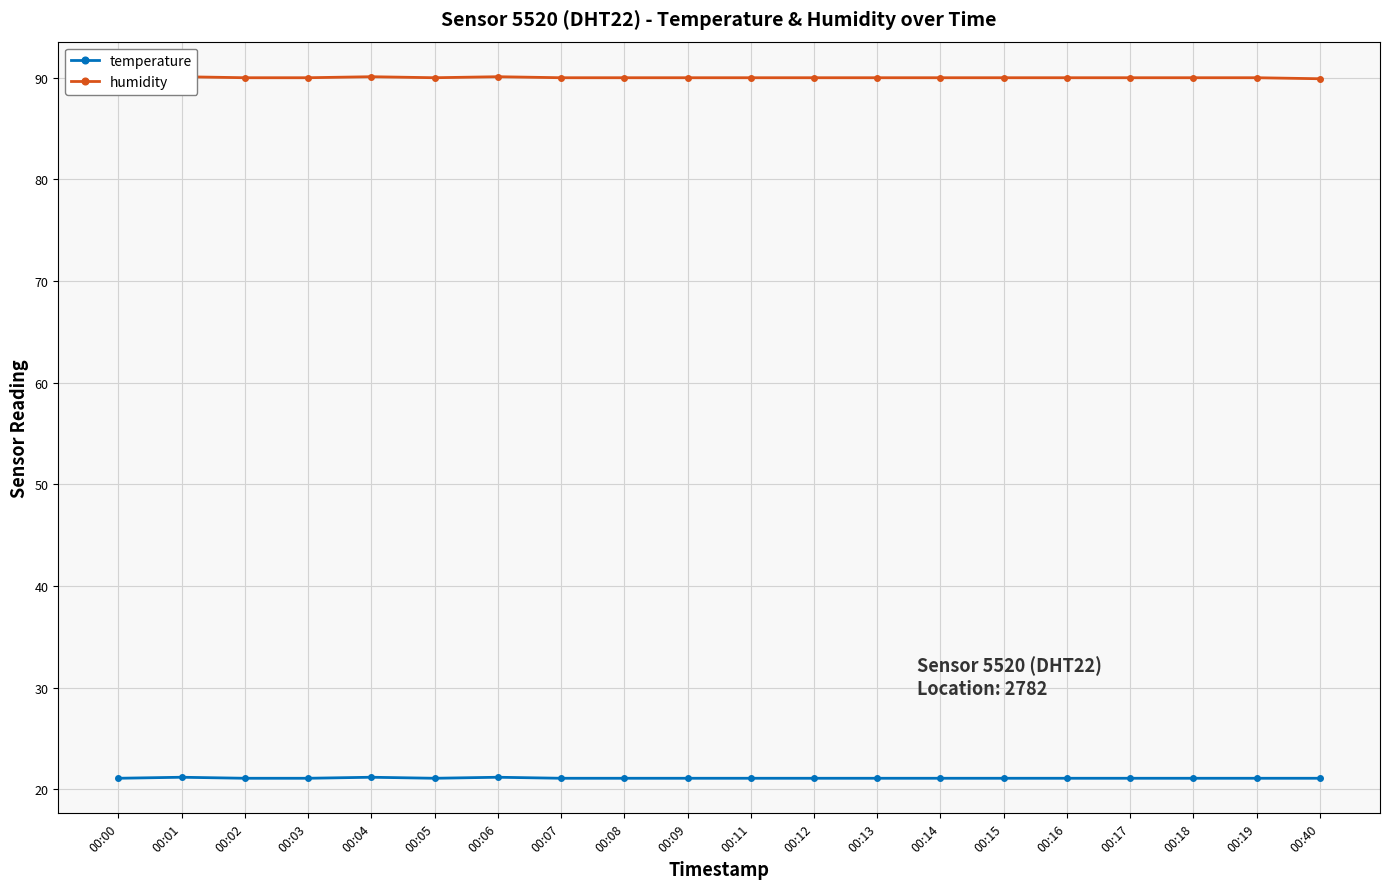

What is the lowest value of the humidity series?

89.9